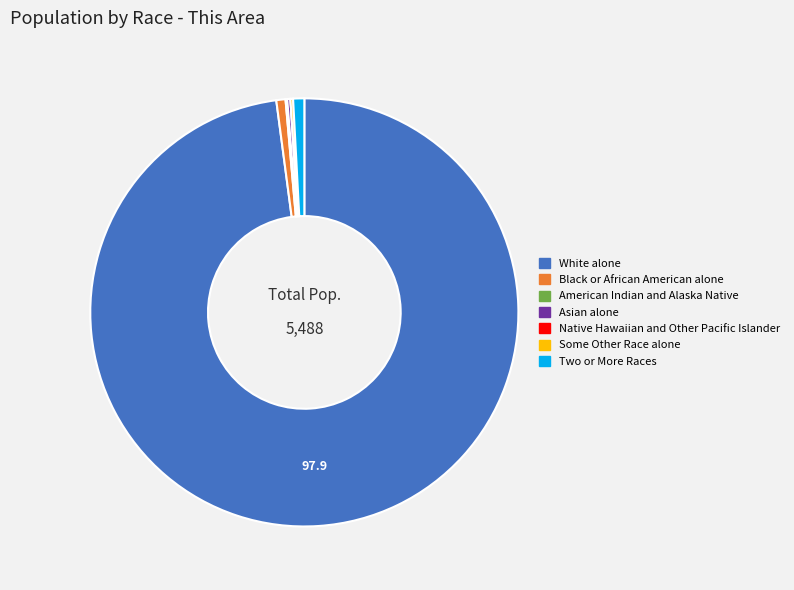

Is there a majority slice in this chart?

Yes